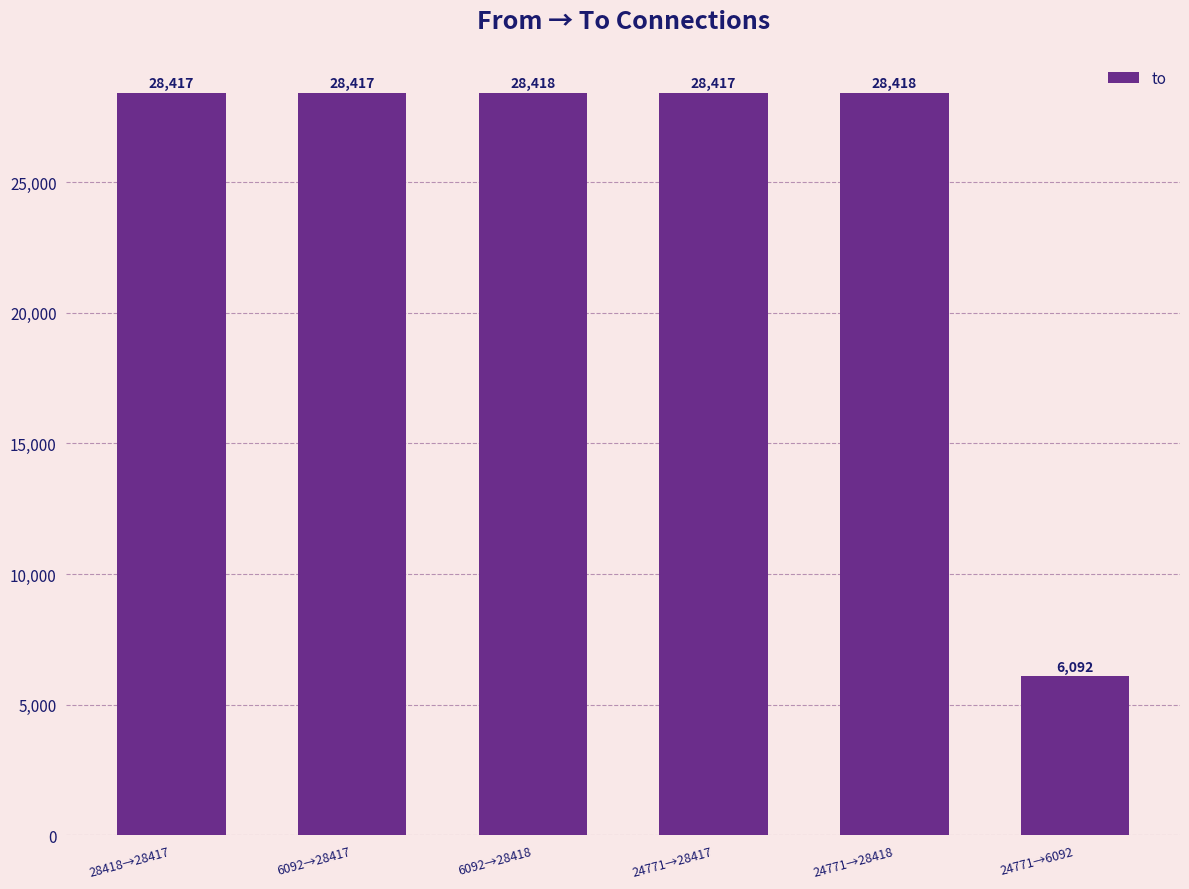

Is it true that the value at 24771→28418 is 37552?

False